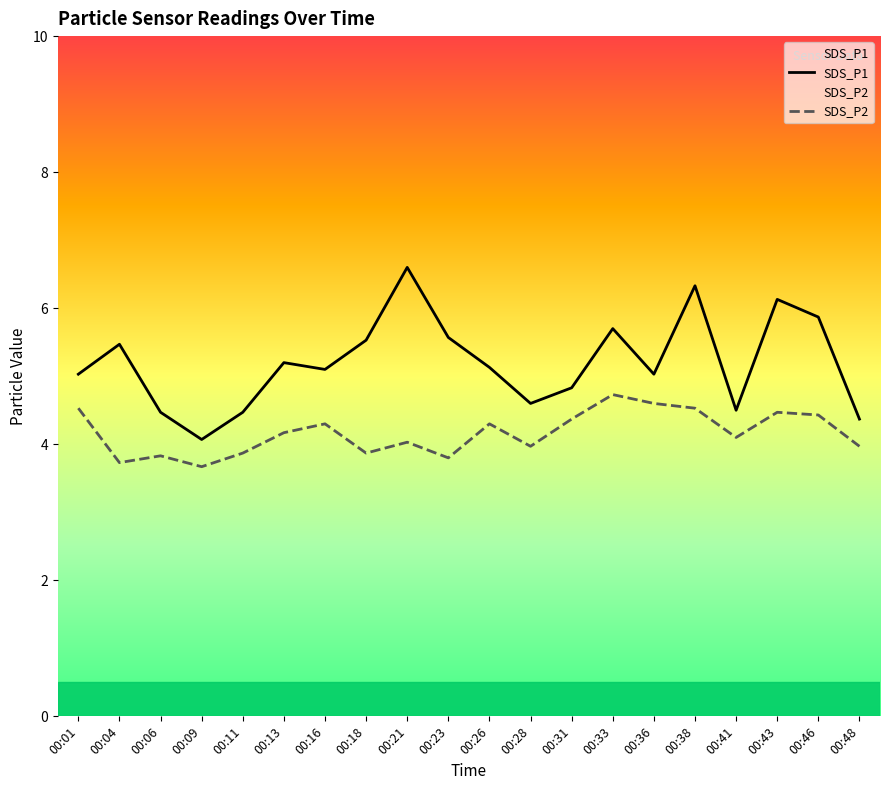

How many values in the SDS_P1 series exceed 5?

13